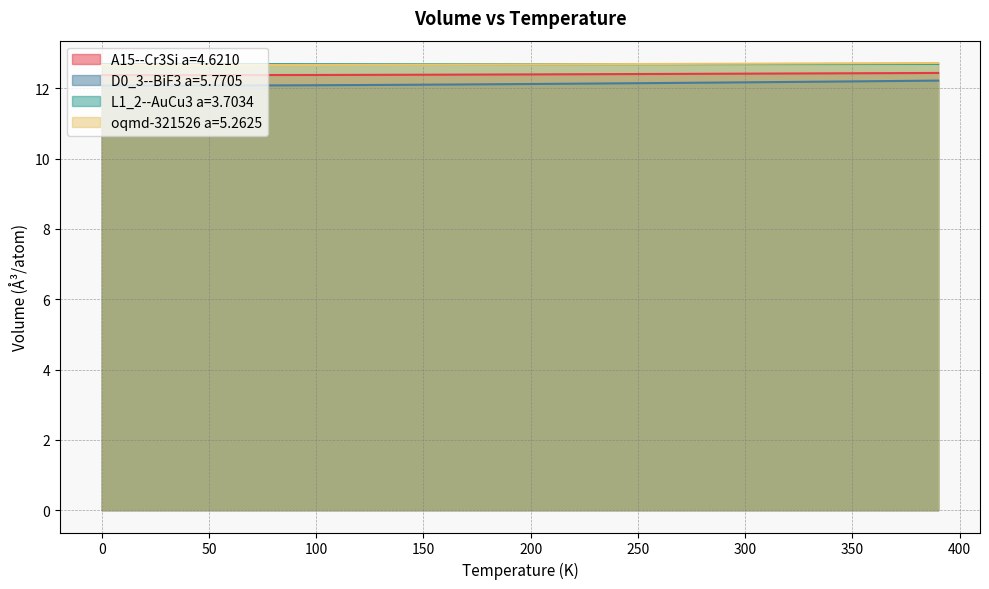

Reading left to right, list all the values displayed in this chart.

A15--Cr3Si a=4.6210: 12.4	12.4	12.4	12.4	12.4	12.4	12.4	12.4	12.4	12.4	12.4	12.4	12.4	12.4	12.4	12.4	12.4	12.4	12.4	12.4	12.4	12.4	12.4	12.4	12.4	12.4	12.4	12.4	12.4	12.4	12.4	12.4	12.4	12.4	12.4	12.4	12.4	12.4	12.4	12.4
D0_3--BiF3 a=5.7705: 12.1	12.1	12.1	12.1	12.1	12.1	12.1	12.1	12.1	12.1	12.1	12.1	12.1	12.1	12.1	12.1	12.1	12.1	12.1	12.1	12.1	12.1	12.1	12.1	12.1	12.1	12.2	12.2	12.2	12.2	12.2	12.2	12.2	12.2	12.2	12.2	12.2	12.2	12.2	12.2
L1_2--AuCu3 a=3.7034: 12.7	12.7	12.7	12.7	12.7	12.7	12.7	12.7	12.7	12.7	12.7	12.7	12.7	12.7	12.7	12.7	12.7	12.7	12.7	12.7	12.7	12.7	12.7	12.7	12.7	12.7	12.7	12.7	12.7	12.7	12.7	12.7	12.7	12.7	12.7	12.7	12.7	12.7	12.7	12.7
oqmd-321526 a=5.2625: 12.7	12.7	12.7	12.7	12.7	12.7	12.7	12.7	12.7	12.7	12.7	12.7	12.7	12.7	12.7	12.7	12.7	12.7	12.7	12.7	12.7	12.7	12.7	12.7	12.7	12.7	12.7	12.7	12.7	12.7	12.7	12.7	12.7	12.7	12.7	12.7	12.7	12.7	12.7	12.7